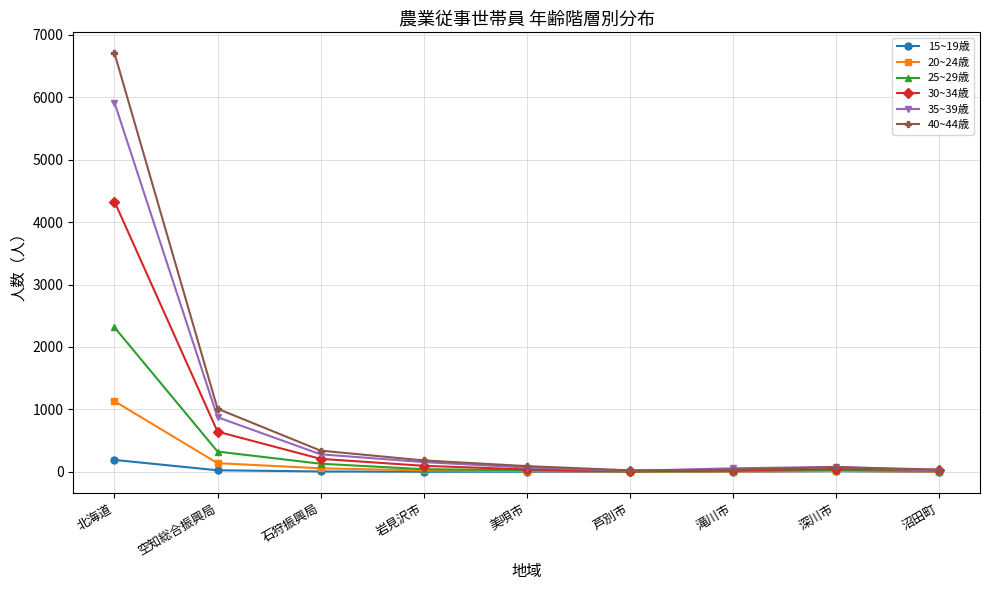

Where is 40~44歳 nearest to the value 3364?

空知総合振興局